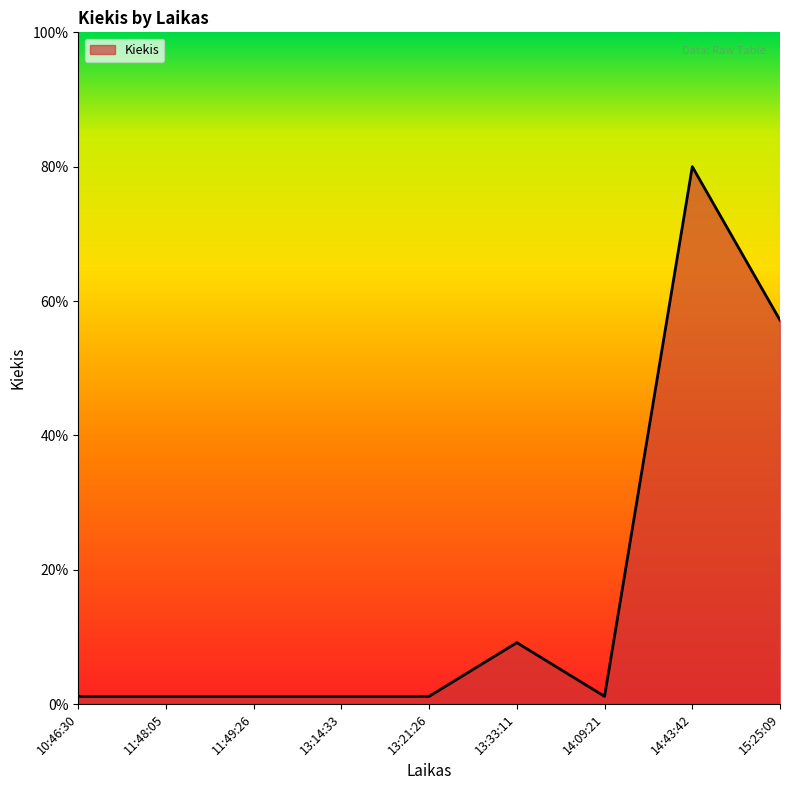

Is it true that the value at 13:33:11 is 6.0?

False